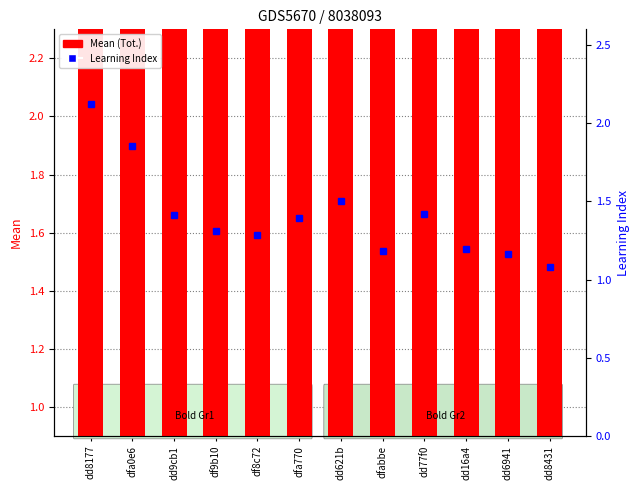

What is the minimum value for Mean (Tot.)?

10.6